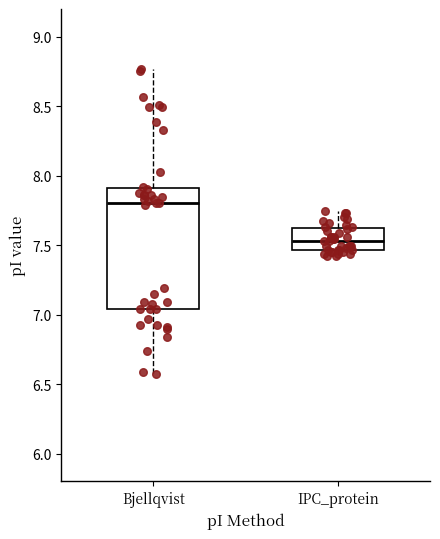

Reading left to right, transcribe this box plot: for each box, give where its median line is, the range the box spans, and where its two whiskers end, as read against the y-axis. The values are not printed on the chart, so give them approximately, as read against the axis.

Bjellqvist: median 7.80, box 7.05 to 7.90, whiskers 6.60 to 8.75
IPC_protein: median 7.55, box 7.45 to 7.60, whiskers 7.40 to 7.75